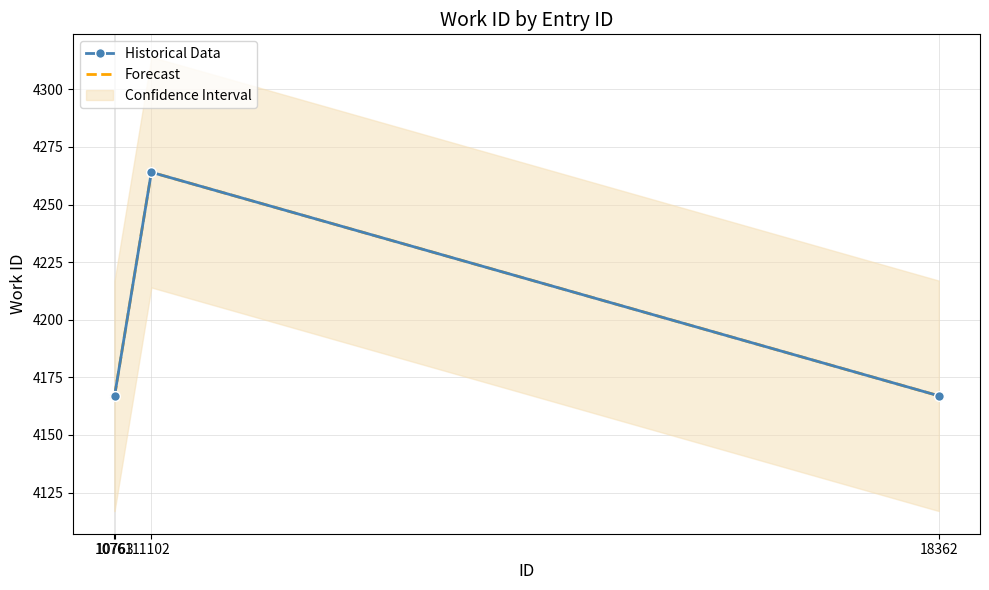

Rank the series at 10763 from lowest to highest value.

Historical Data, Forecast